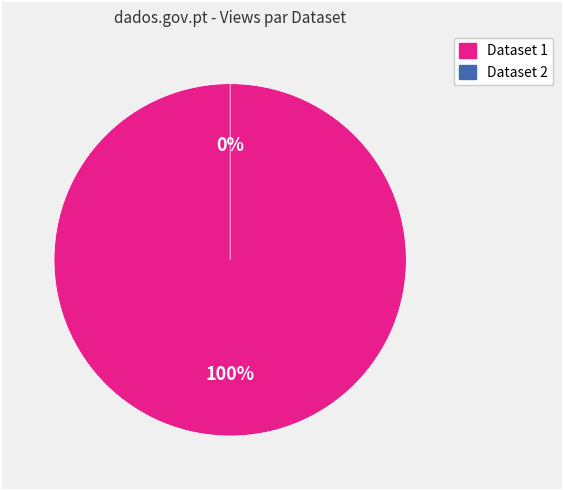

Count the number of slices in the pie.

2